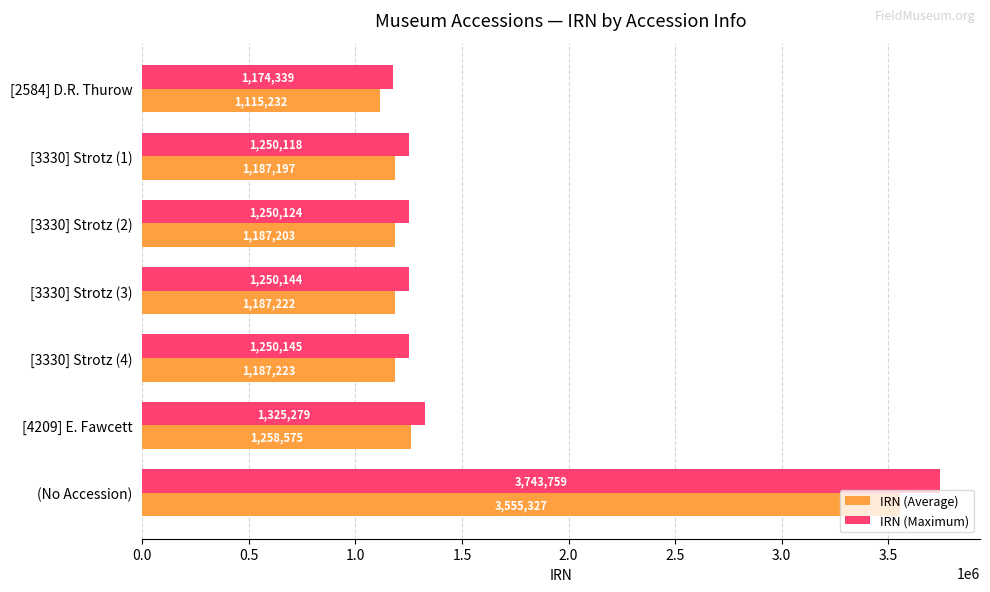

Which series has the largest range (max minus min)?

IRN (Maximum)